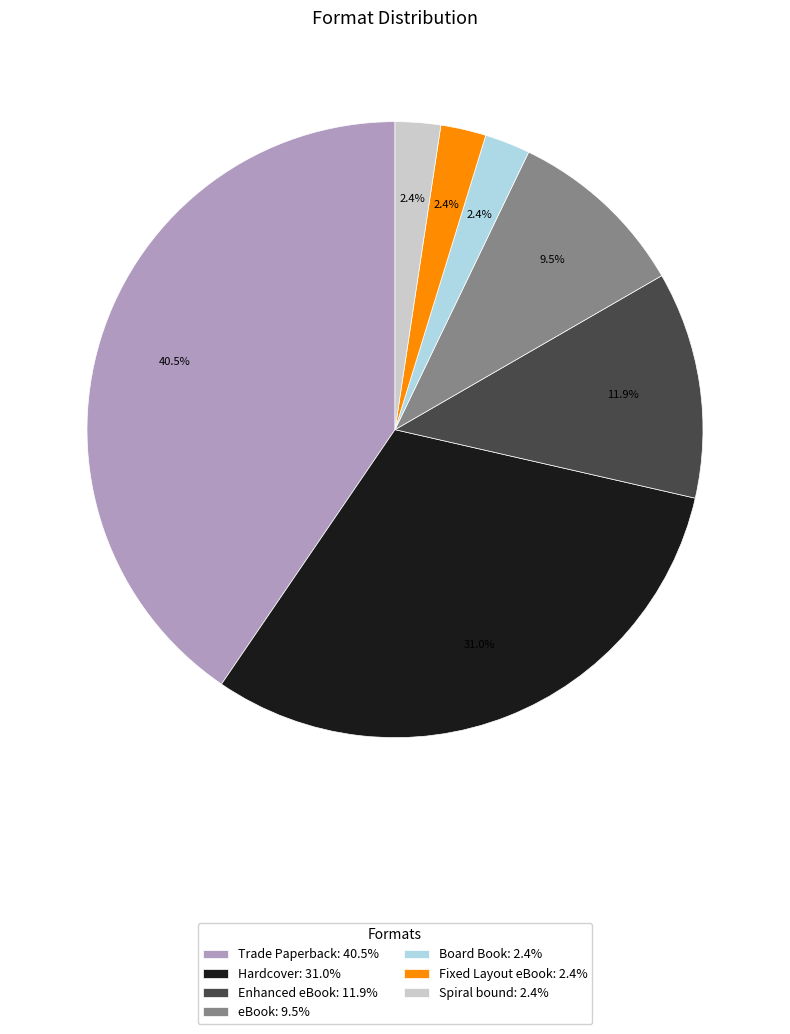

Which slice is the largest?

Trade Paperback: 40.5%